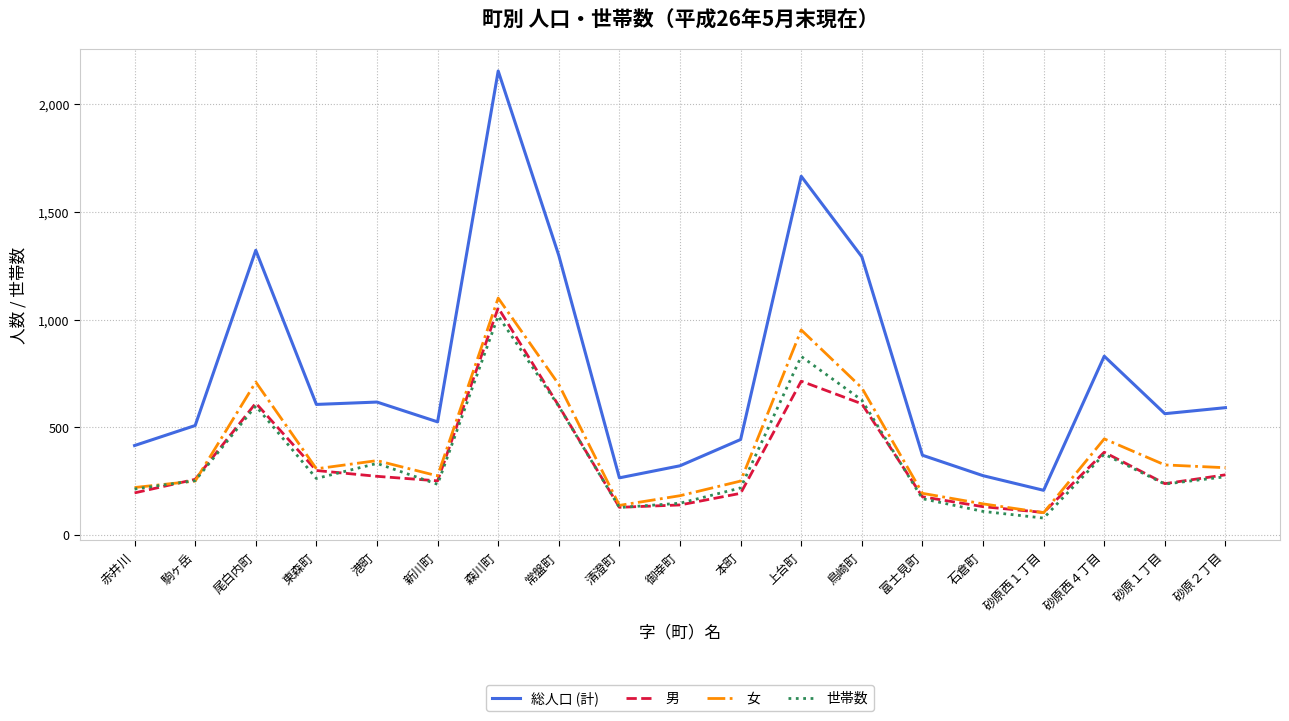

True or false: 女 has a value of 1009 at 常盤町.

False